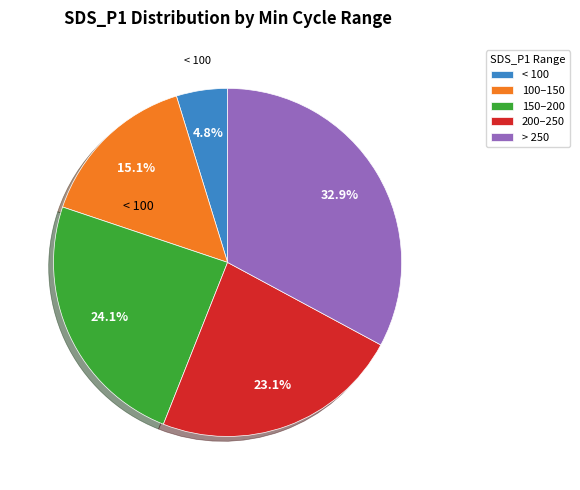

Which category has the biggest portion of the pie?

> 250